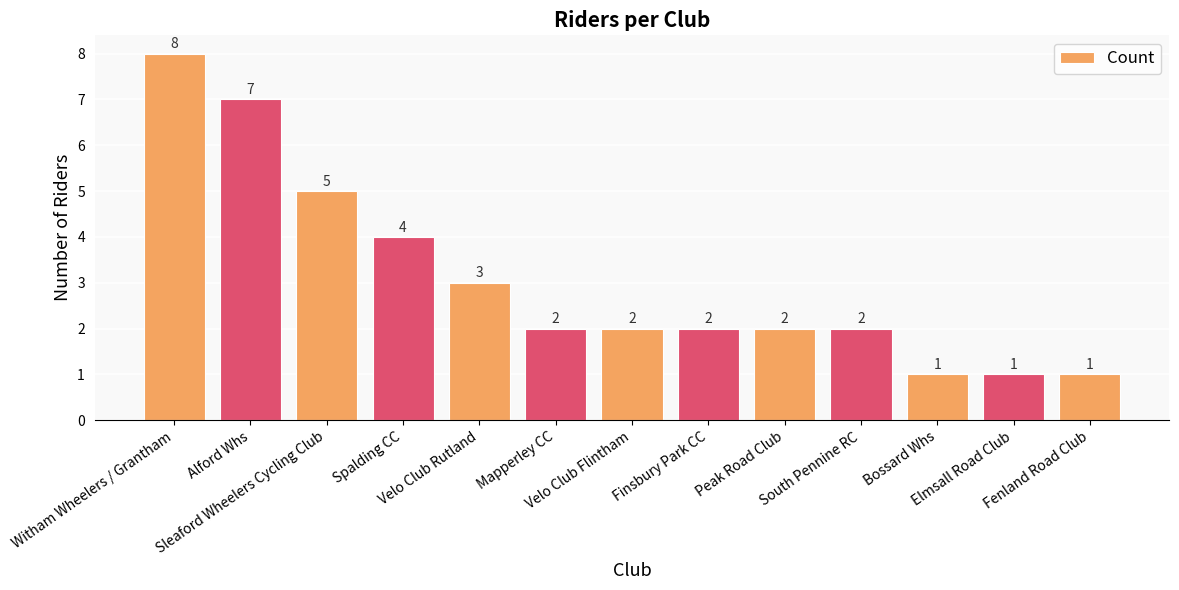

At which label is the value closest to 4?

Spalding CC